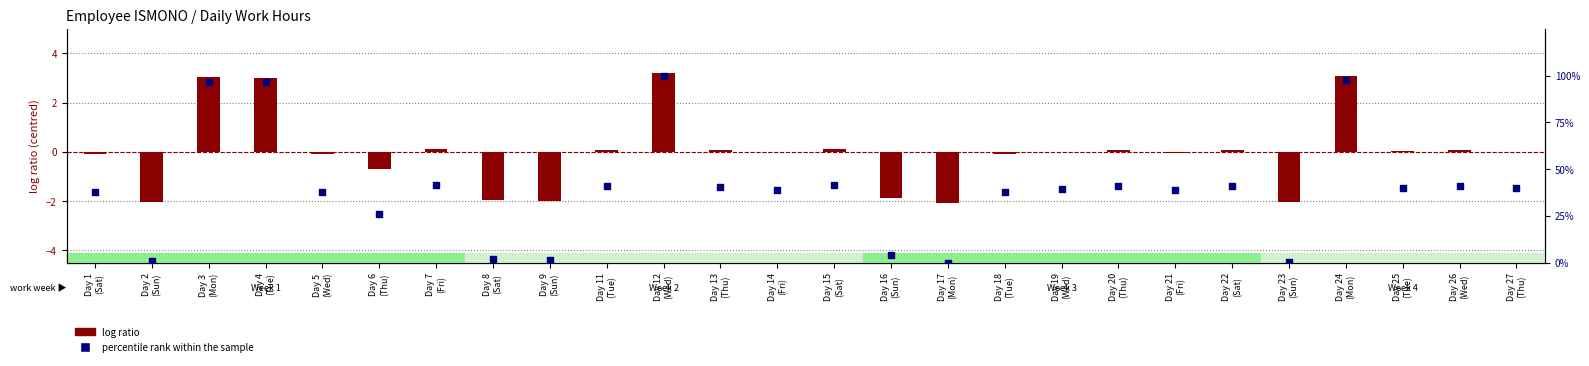

At which category is the sum across all series the highest?

Day 12
(Wed)